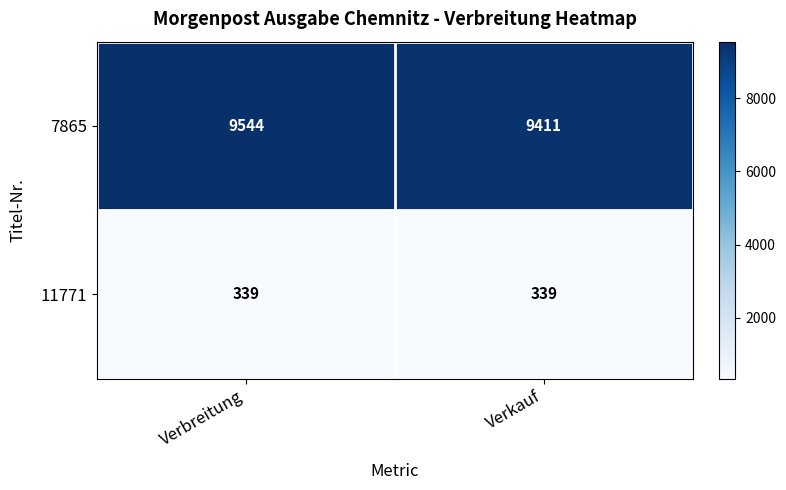

Reading right to left, extract all data points from this chart.

7865: Verkauf=9411	Verbreitung=9544
11771: Verkauf=339	Verbreitung=339